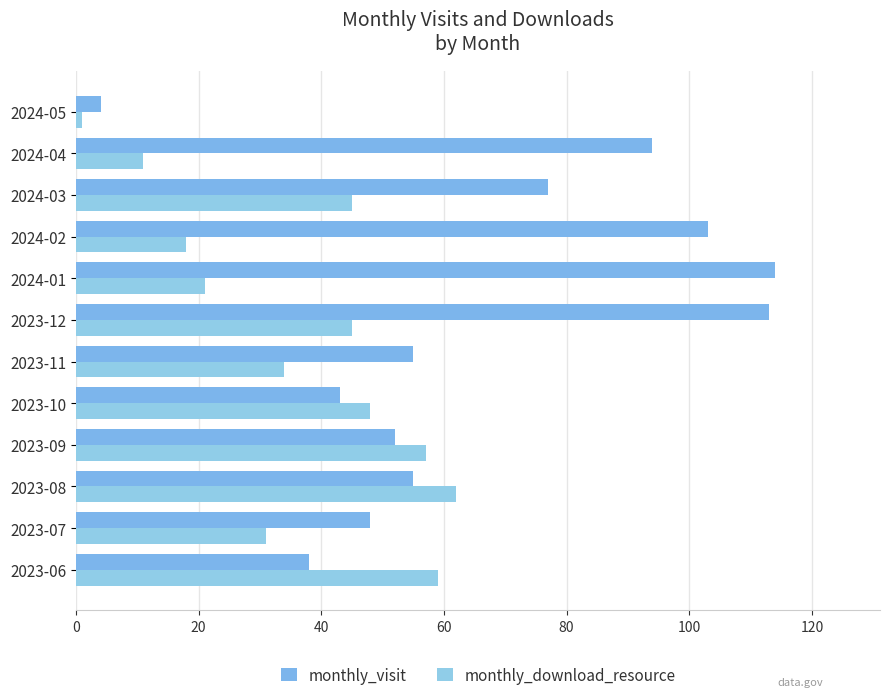

What are all the series names shown in the legend?

monthly_visit, monthly_download_resource